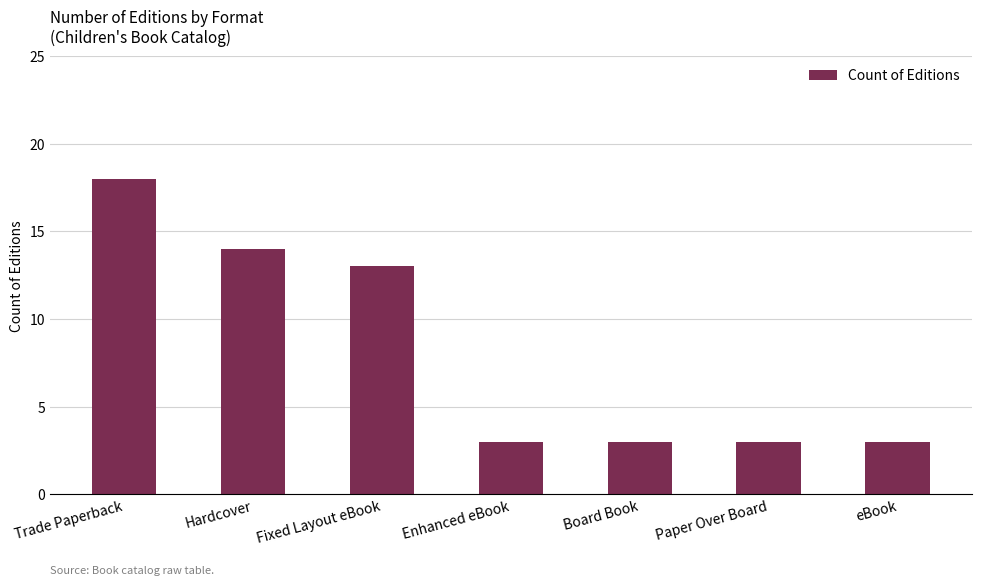

At which label is the value closest to 10?

Fixed Layout eBook